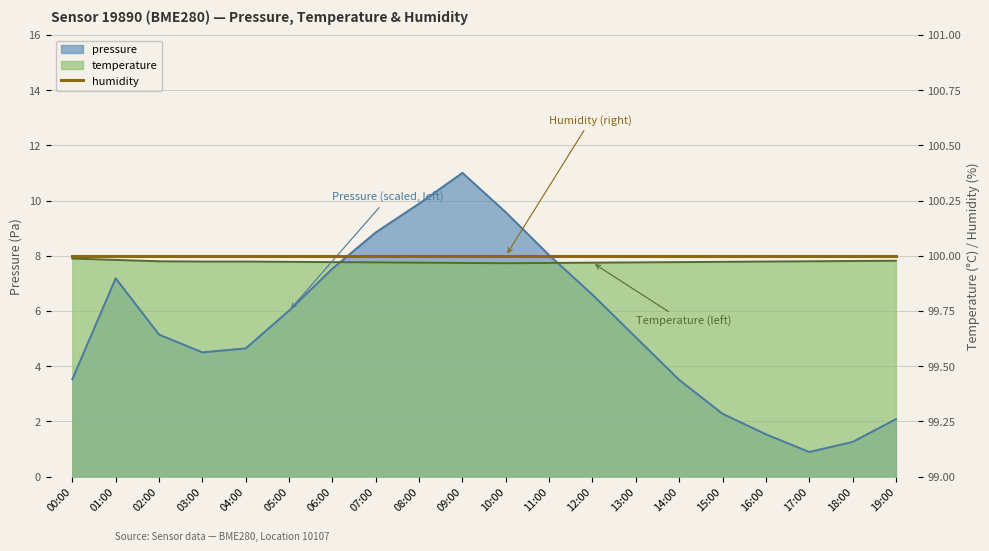

What is the value of the temperature point at the 16th from the left?

7.8